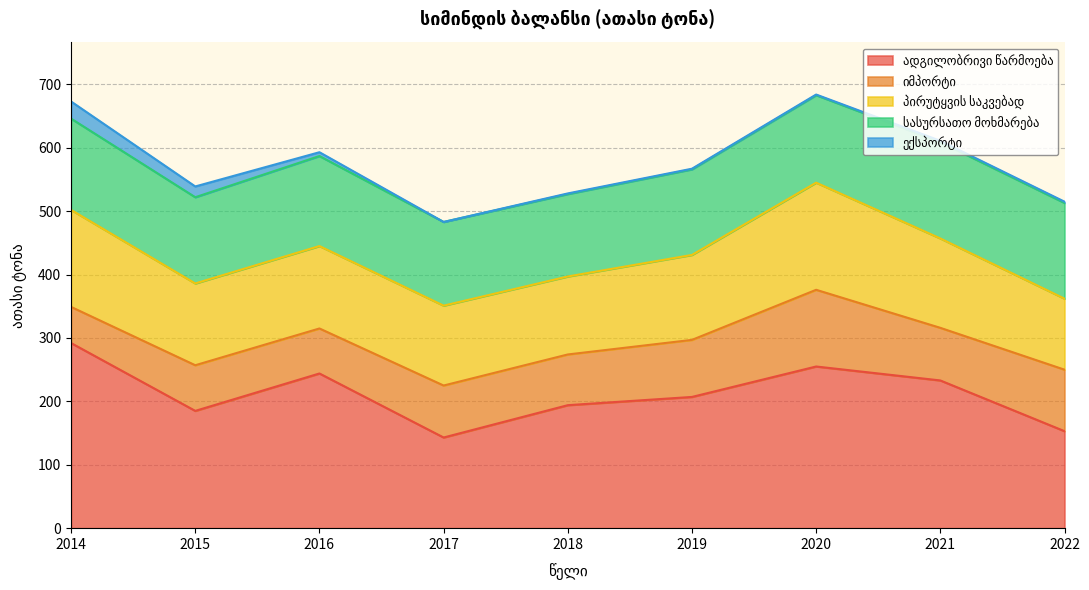

Reading left to right, extract all data points from this chart.

ადგილობრივი წარმოება: 292	185	244	143	194	207	255	233	153
იმპორტი: 57	72	71	82	80	90	121	83	97
პირუტყვის საკვებად: 153	129	130	126	123	134	169	141	112
სასურსათო მოხმარება: 144	136	142	132	130	135	138	152	151
ექსპორტი: 27	17	6	0	1	1	1	2	2